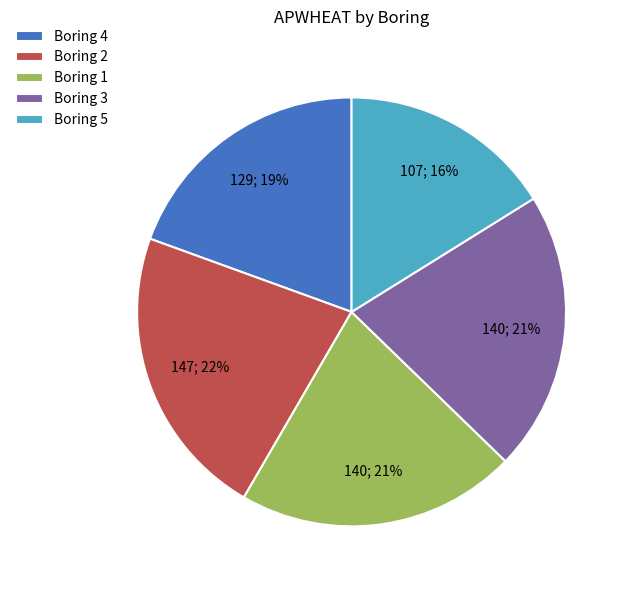

True or false: Boring 5 accounts for 16% of the total.

True